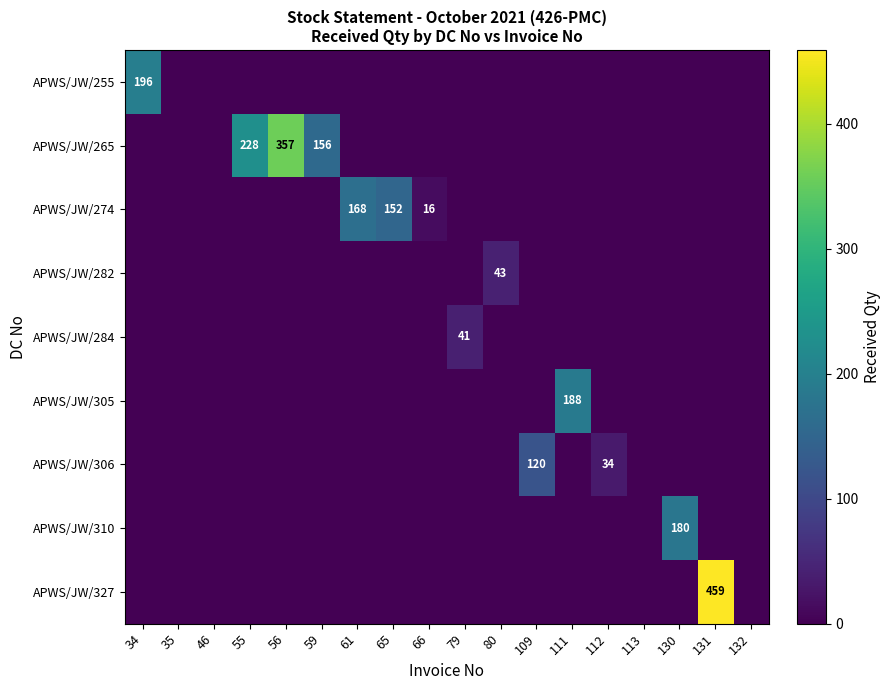

The value of APWS/JW/282 at 80 is 24. True or false?

False